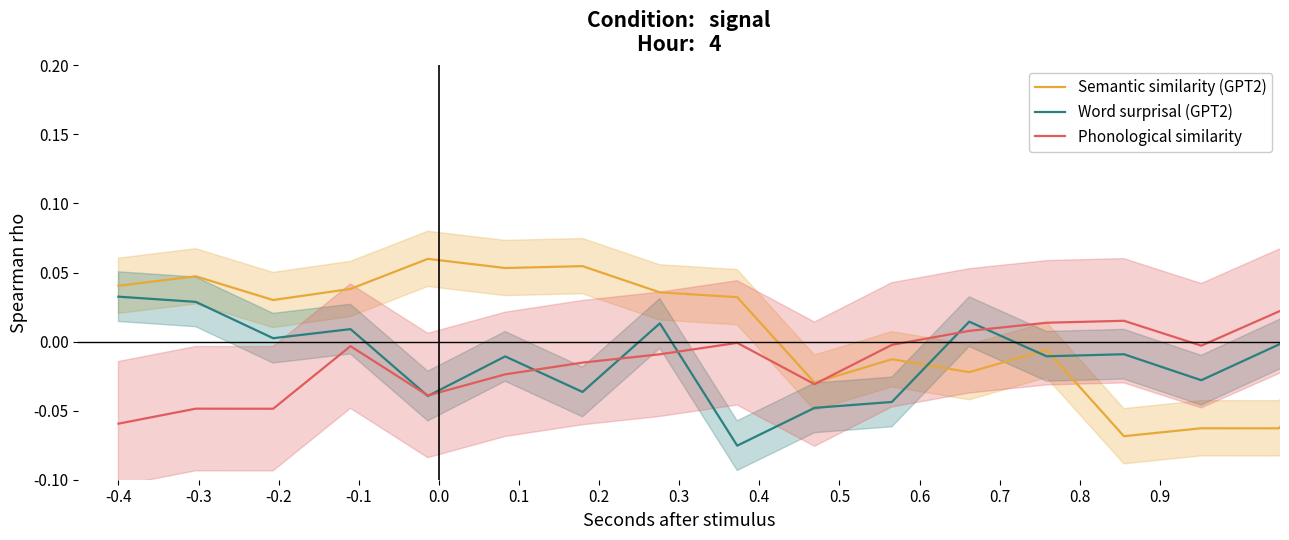

True or false: Word surprisal (GPT2) and Semantic similarity (GPT2) intersect in this chart.

True